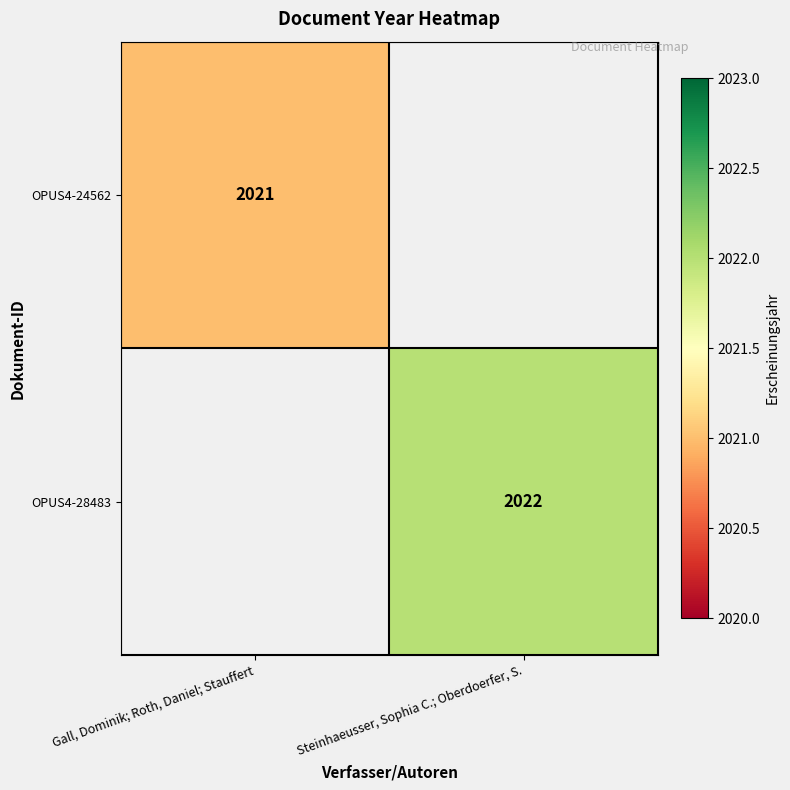

The value of OPUS4-28483 at Steinhaeusser, Sophia C.; Oberdoerfer, S. is 2704. True or false?

False